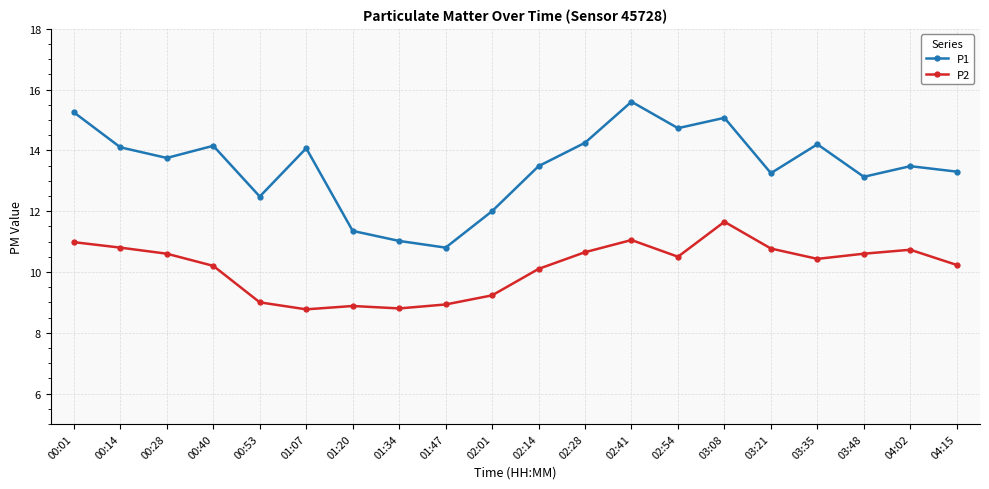

Which series changed the most between 00:01 and 01:07?

P2